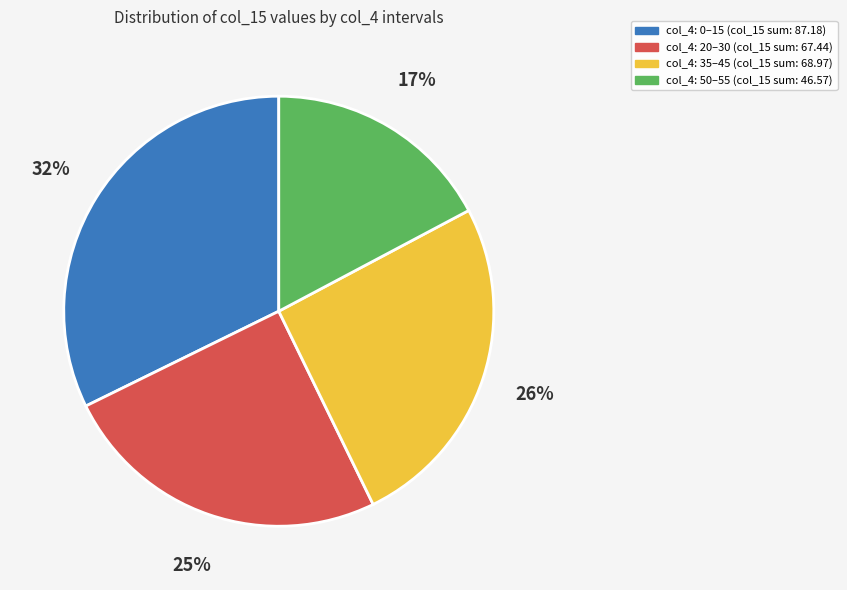

To the nearest percent, what percentage of the pie is col_4: 0–15 (col_15 sum: 87.18)?

32%